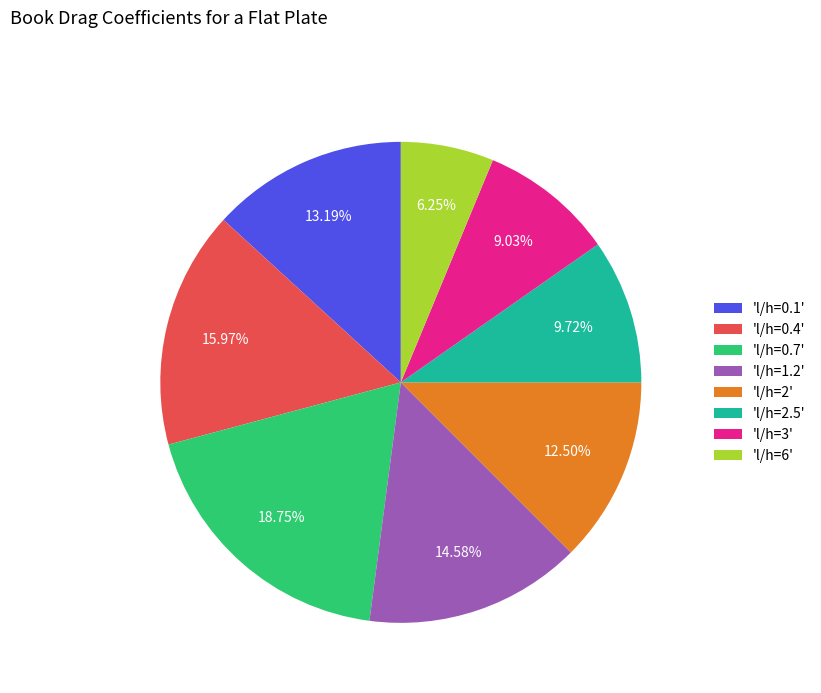

Rank the categories by value from highest to lowest.

'l/h=0.7', 'l/h=0.4', 'l/h=1.2', 'l/h=0.1', 'l/h=2', 'l/h=2.5', 'l/h=3', 'l/h=6'